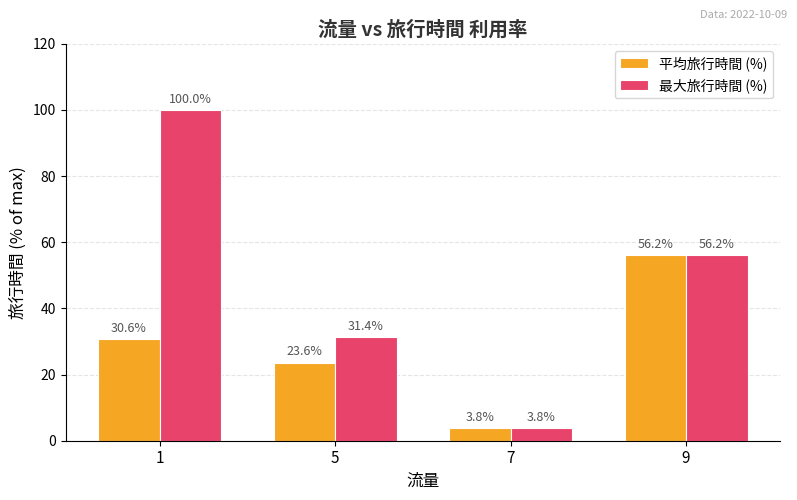

Are the bars horizontal?

No